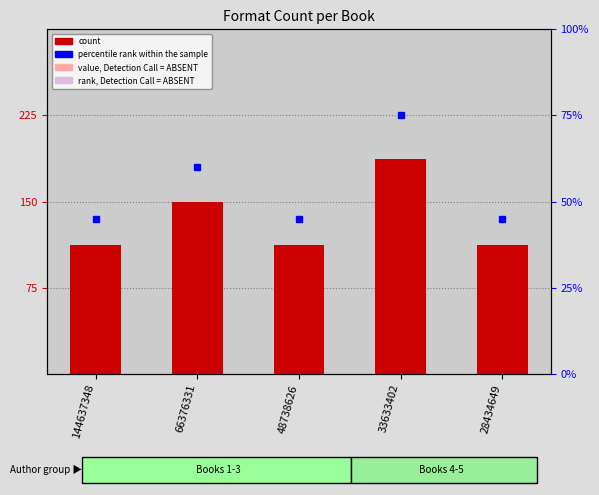

Which category has the lowest value across all series?

144637348